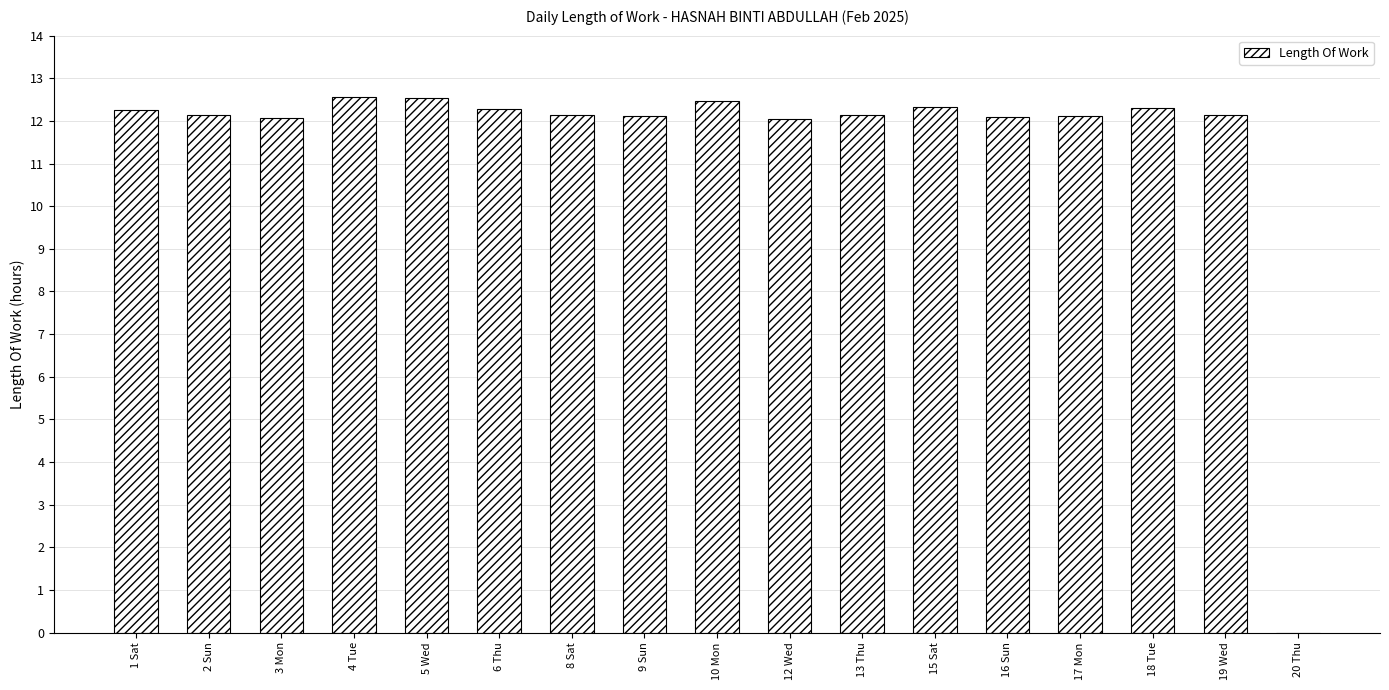

What is the sum of the values at 2 Sun and 18 Tue?

24.5